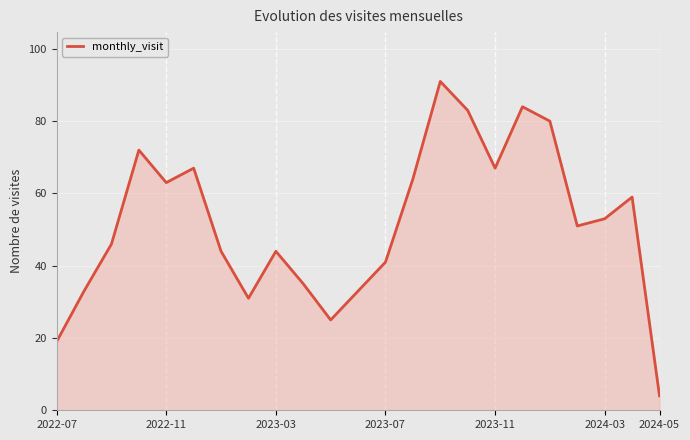

What is the difference between the maximum and minimum values?

87